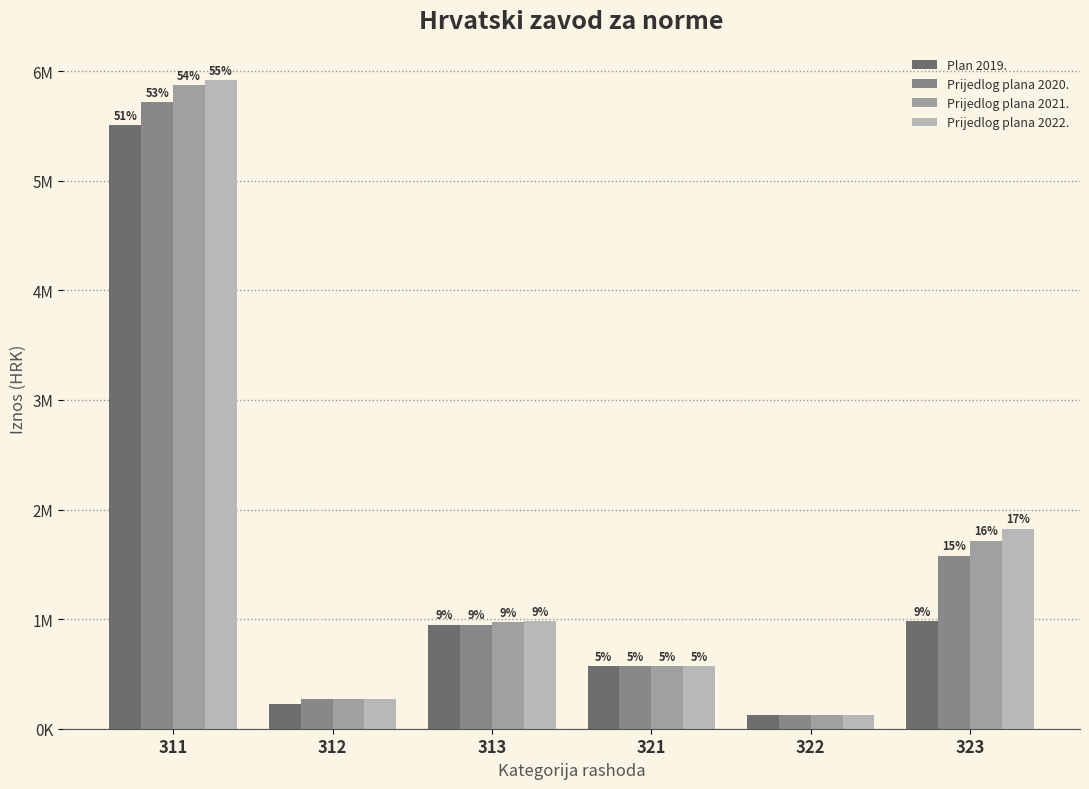

At 321, list the series in order from largest to smallest.

Plan 2019., Prijedlog plana 2020., Prijedlog plana 2021., Prijedlog plana 2022.